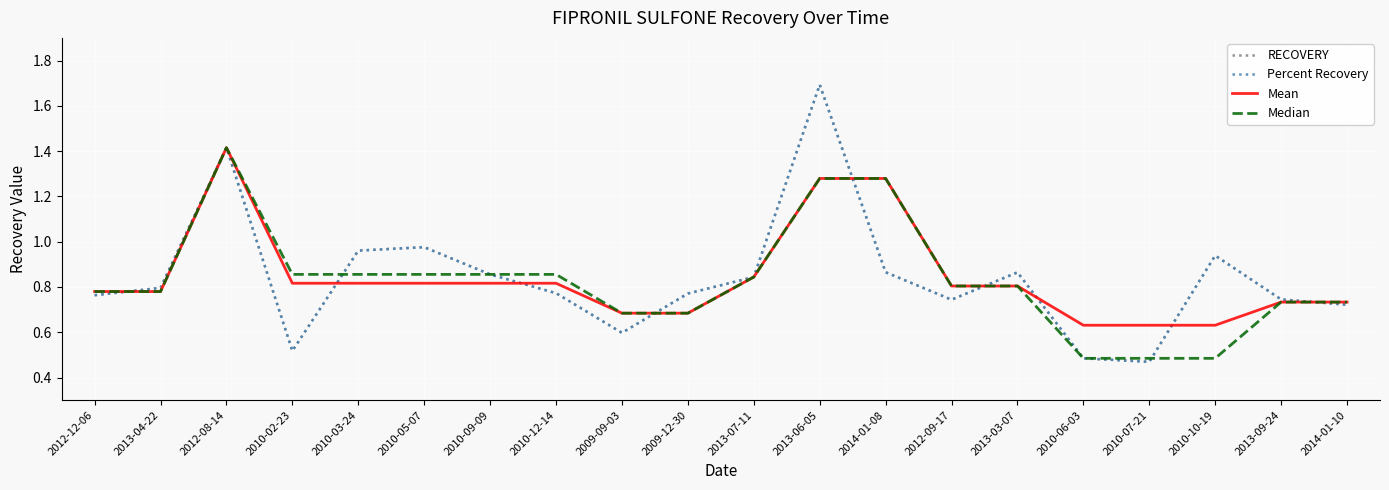

At which category is the sum across all series the highest?

2013-06-05